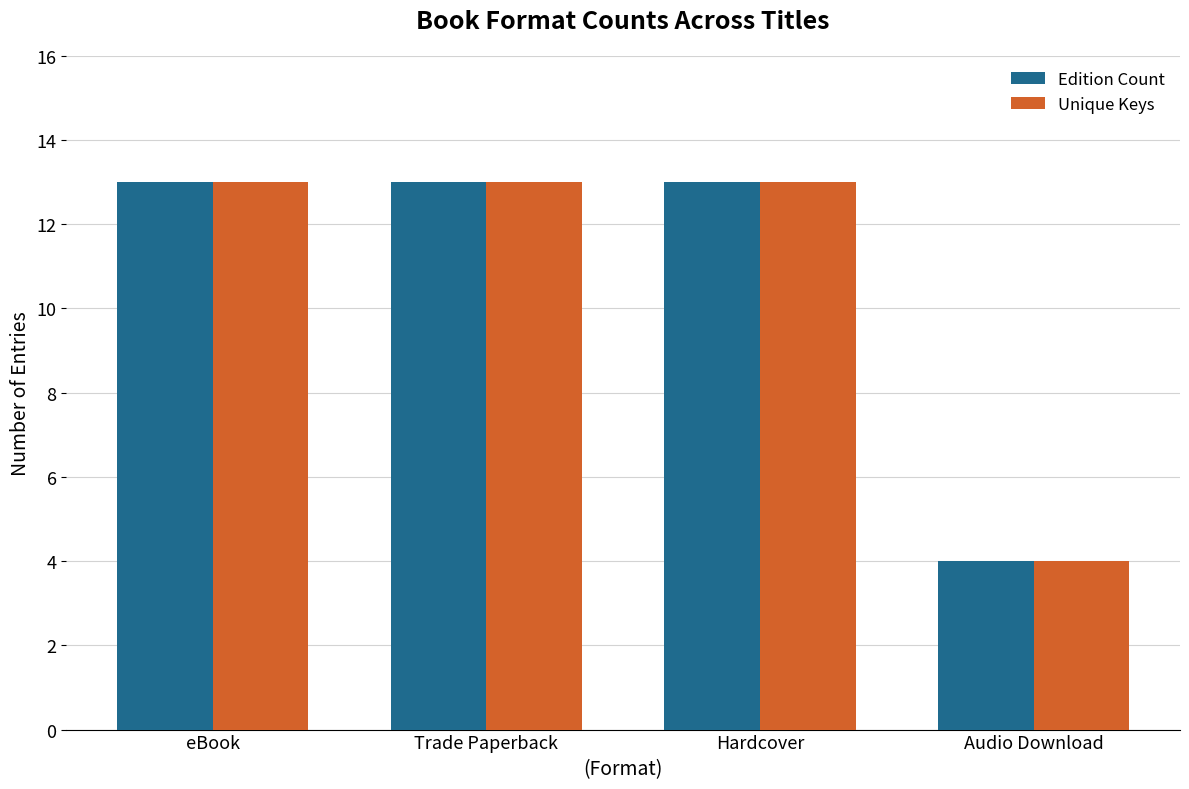

Where is Unique Keys nearest to the value 8?

Audio Download